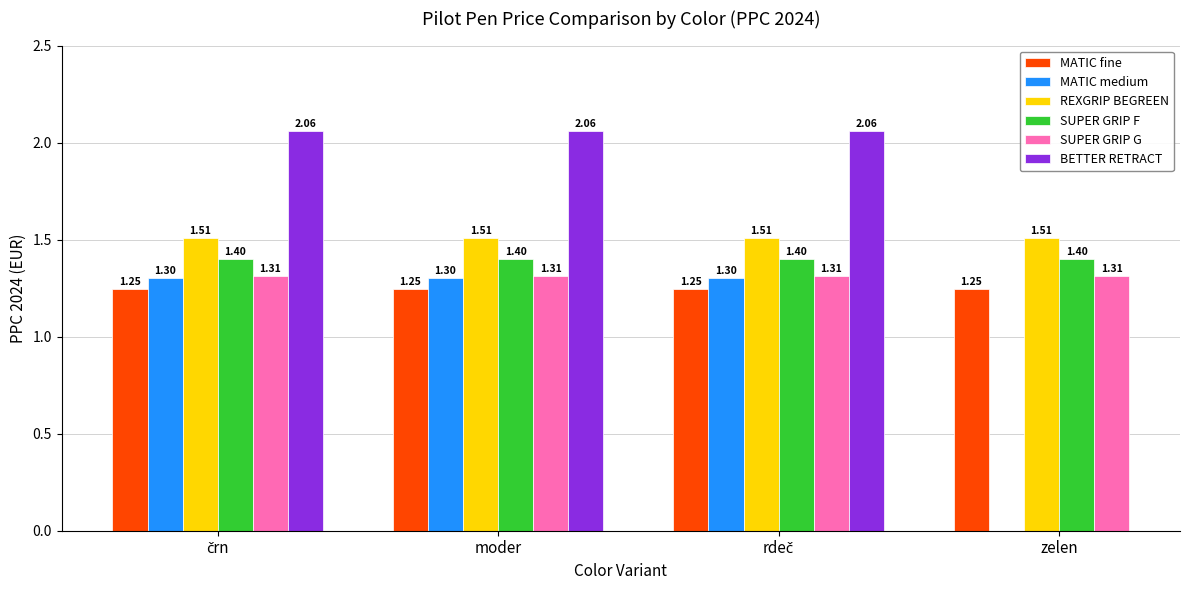

True or false: SUPER GRIP G has a value of 0.5 at moder.

False